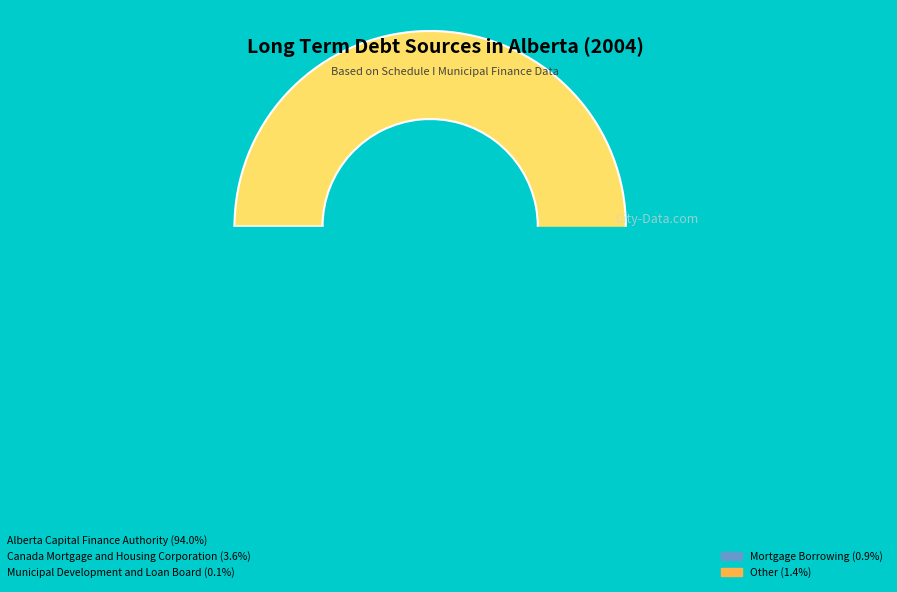

To the nearest percent, what is the difference between the largest and smallest slice percentages?

94%